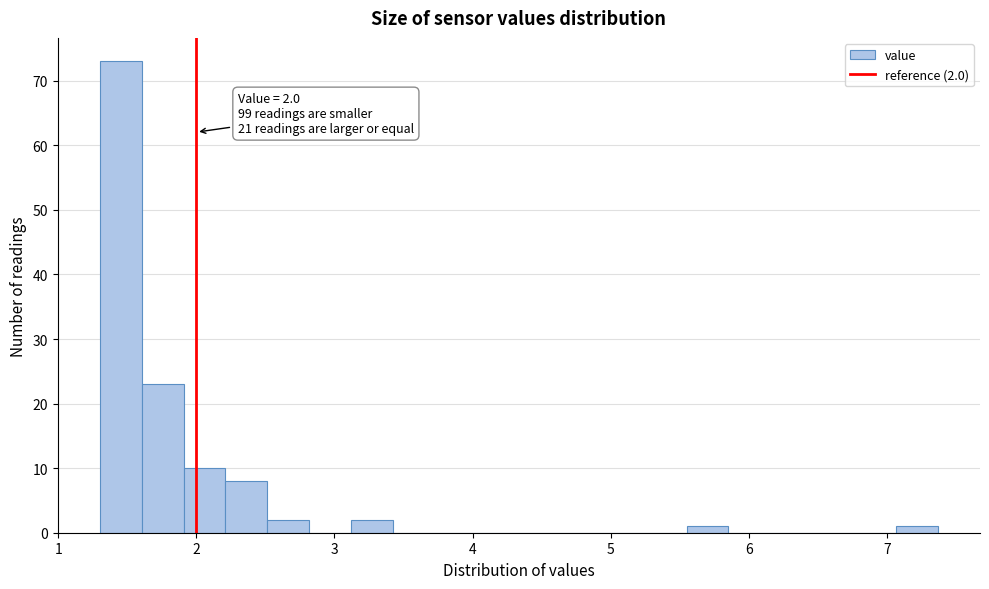

Read against the x-axis, roughly where is the centre of the tallest bar?

1.5